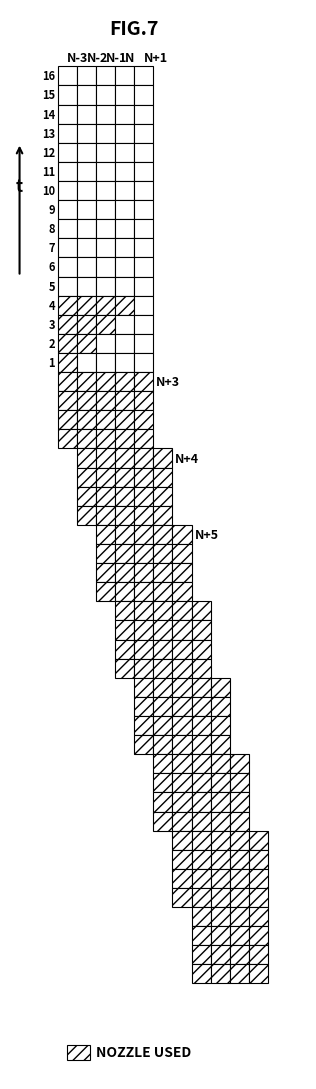

Is it true that the value at 3_0 is -1?

False